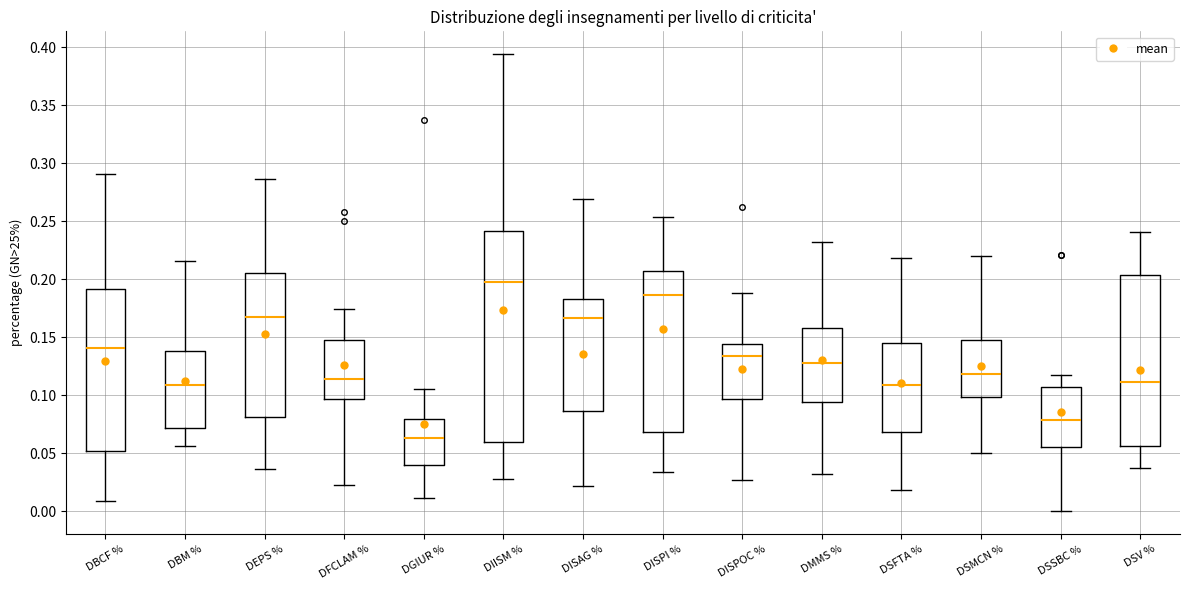

Which box is the tallest, from its lower edge to its upper edge?

DIISM %